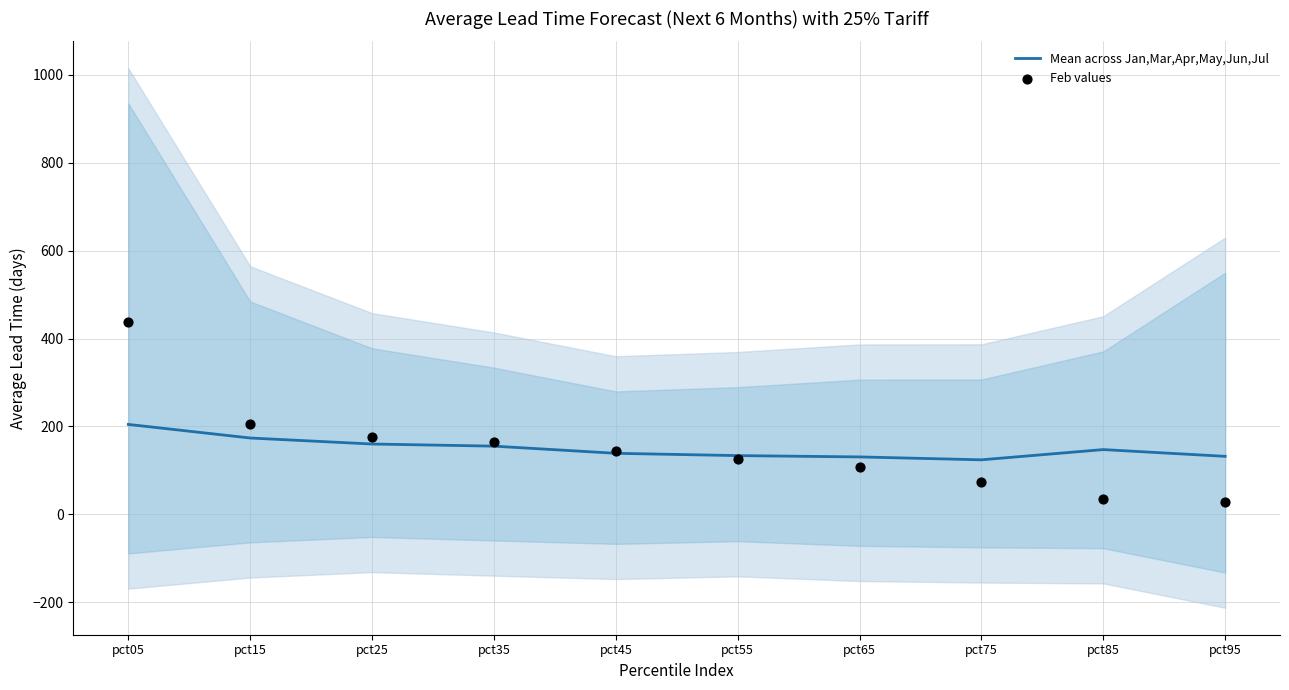

At which category is the sum across all series the highest?

pct05